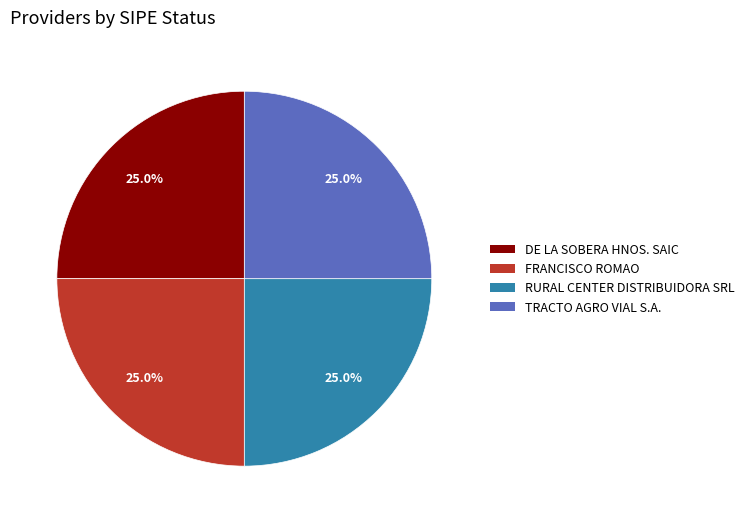

Does any single category account for the majority?

No